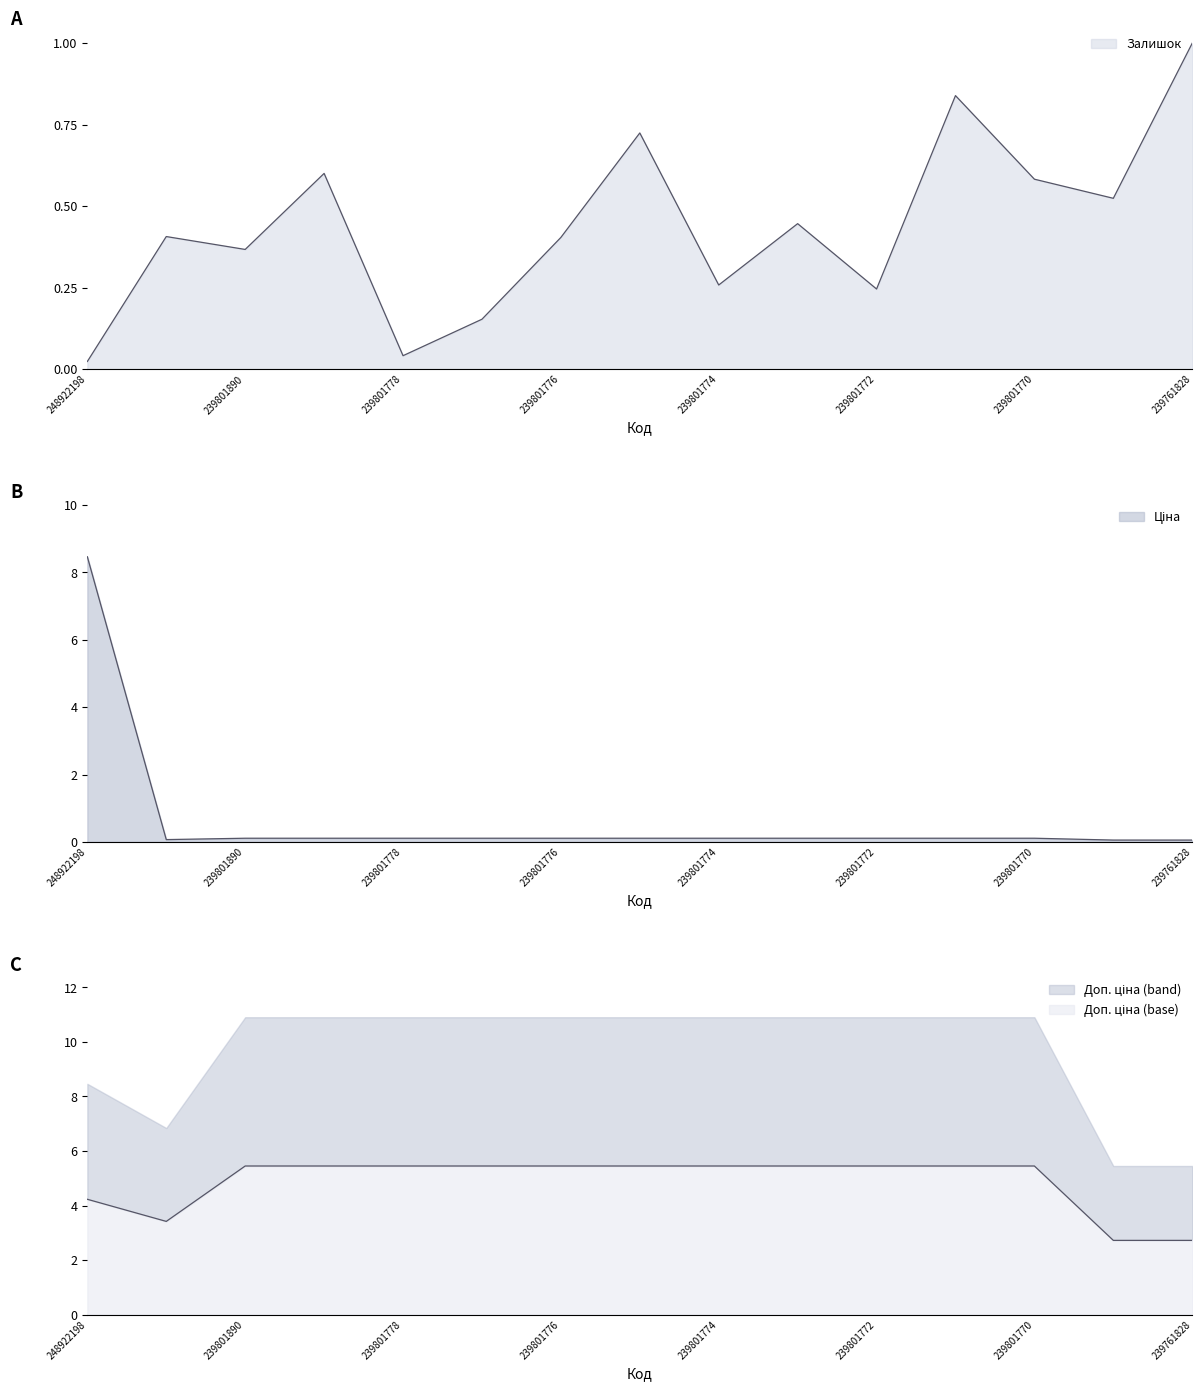

What is the maximum value shown in the chart?

8.5